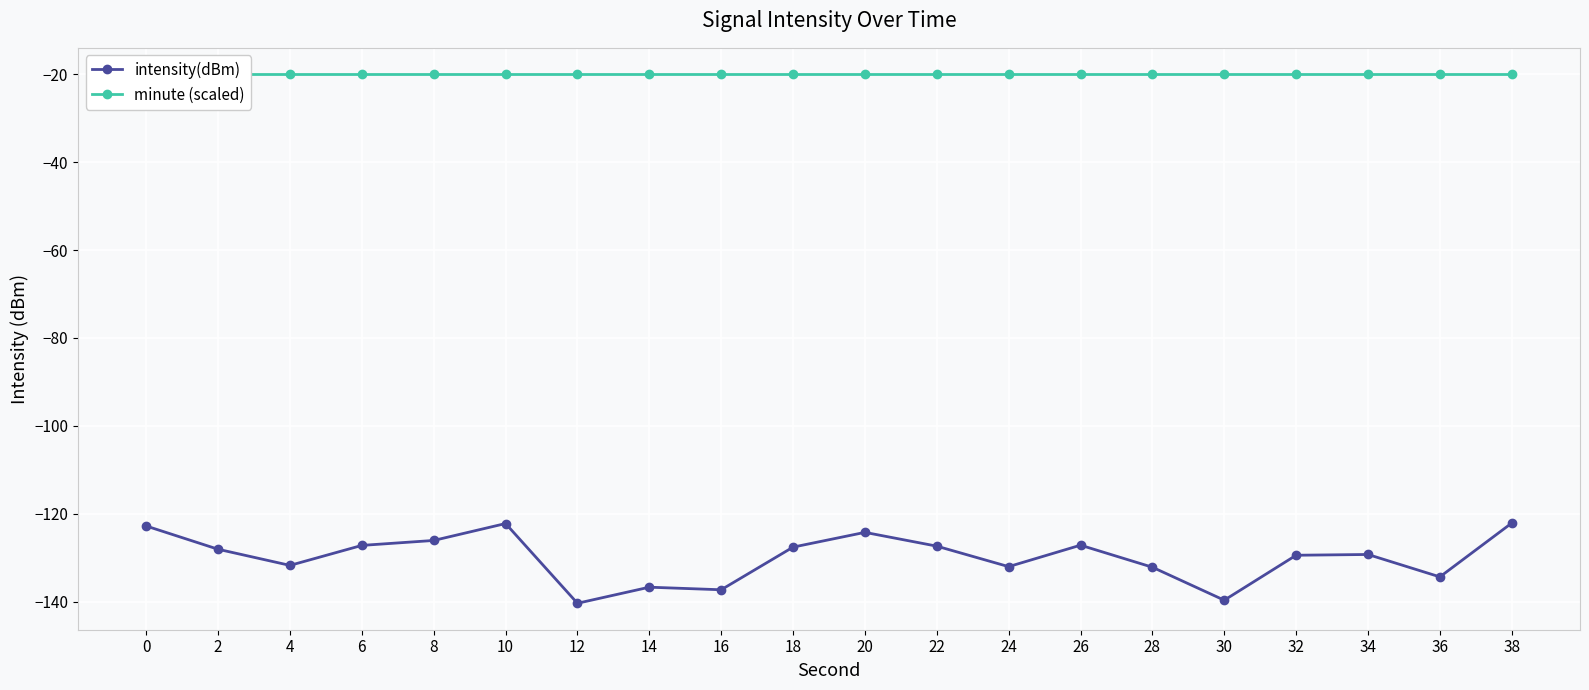

True or false: minute (scaled) has a value of -20.0 at 6.

True